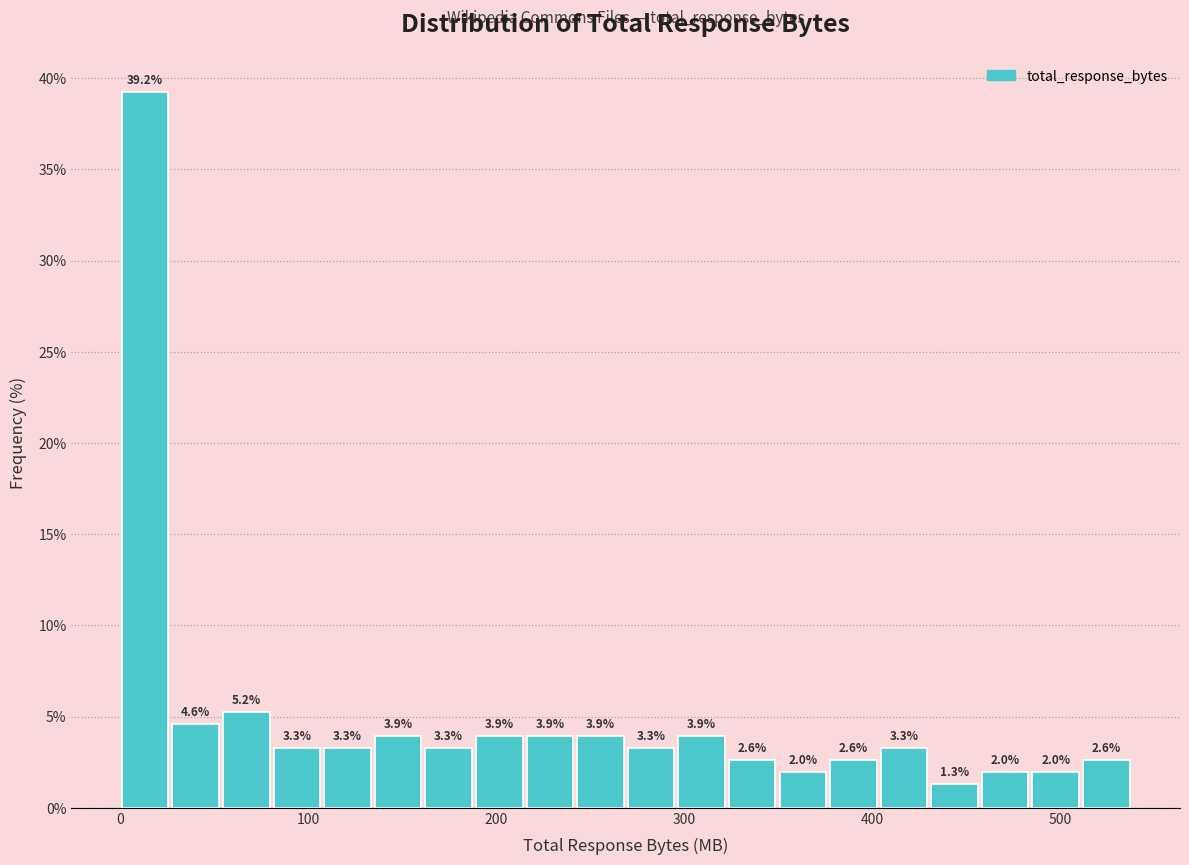

Around what value on the x-axis is the tallest bar? Give the approximate position of its centre, as read against the axis.

10